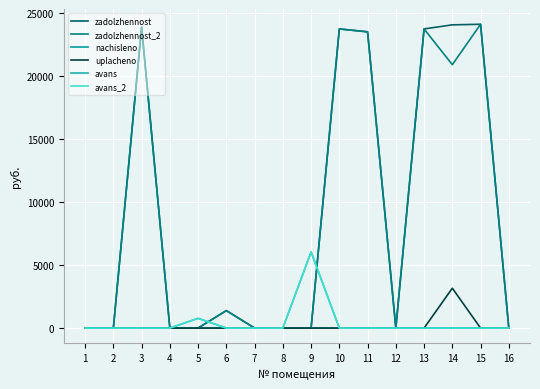

At how many categories does at least one series exceed 19300?

6